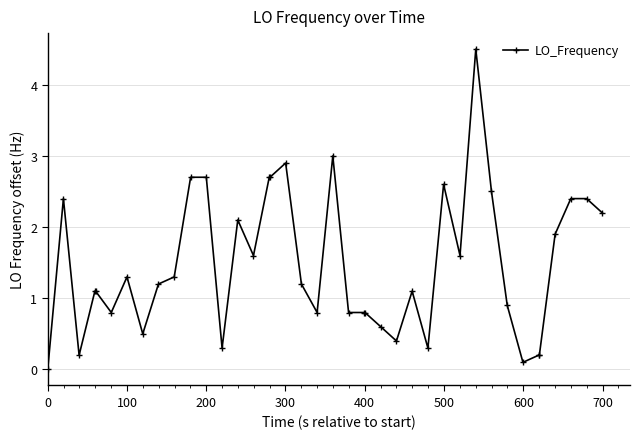

True or false: the data has more than 0 interior local peaks.

True